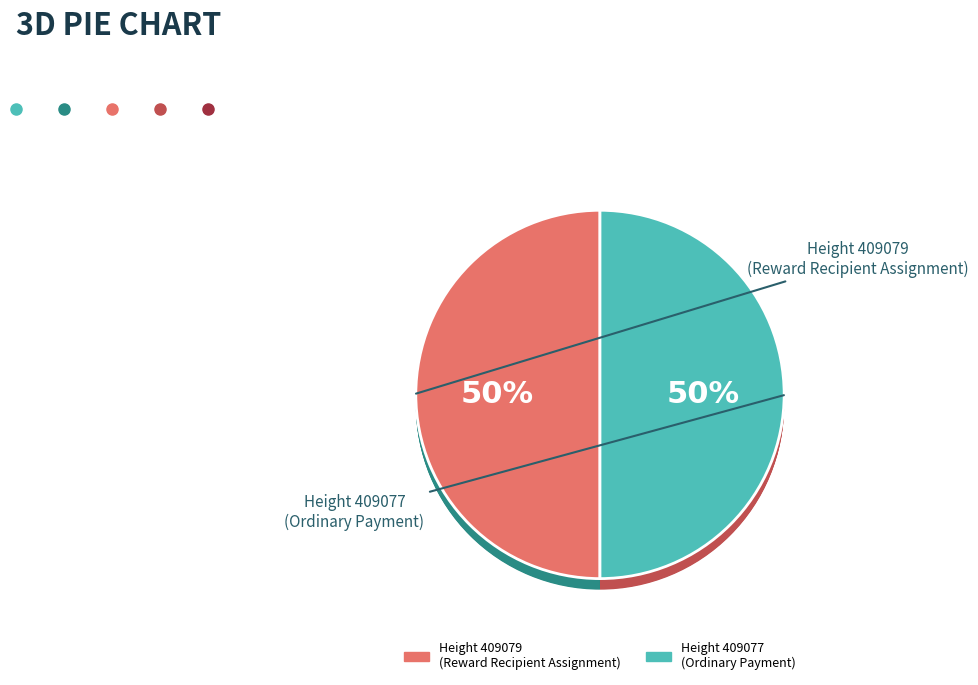

Is the sum of Height 409077
(Ordinary Payment) and Height 409079
(Reward Recipient Assignment) greater than half?

Yes